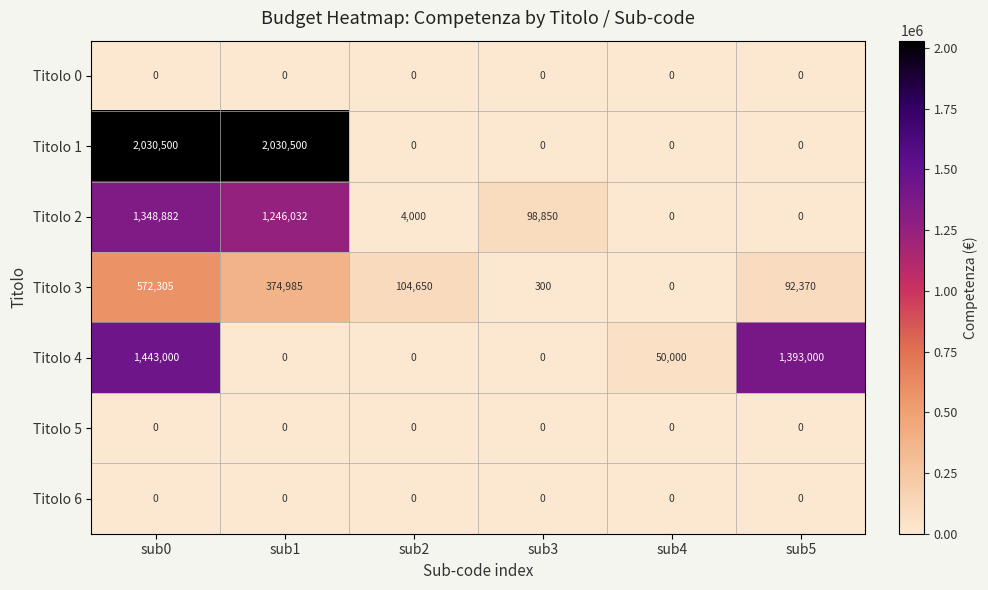

What is the difference between the highest and lowest values at sub5?

1393000